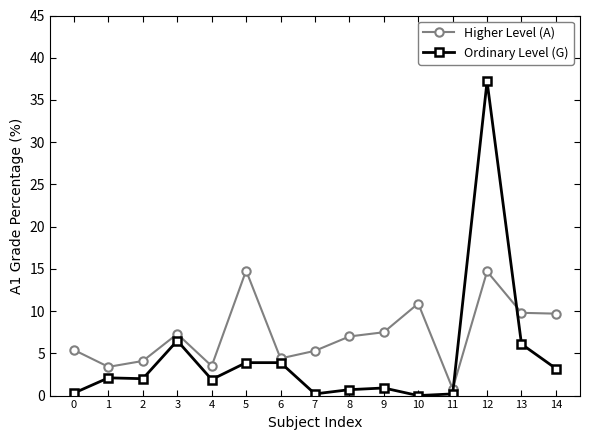

At which category does Higher Level (A) reach its first local valley?

1